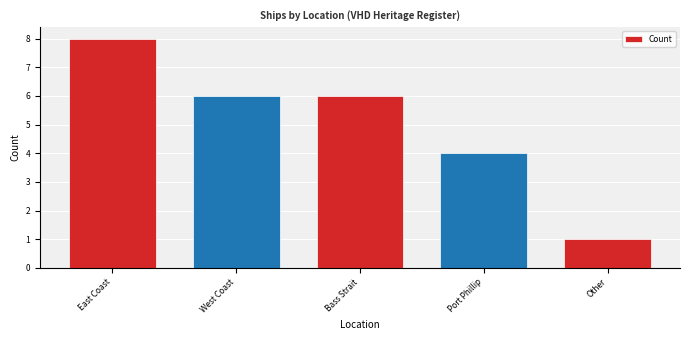

Reading right to left, list all the values displayed in this chart.

Other=1	Port Phillip=4	Bass Strait=6	West Coast=6	East Coast=8